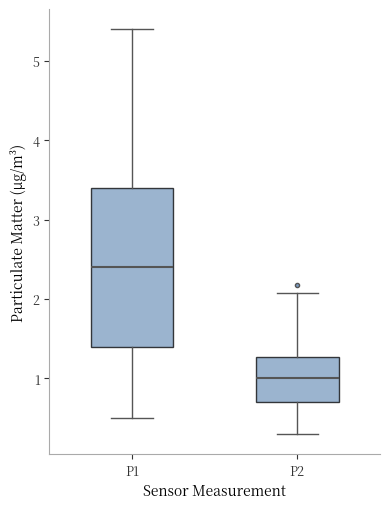

Reading left to right, transcribe this box plot: for each box, give where its median line is, the range the box spans, and where its two whiskers end, as read against the y-axis. The values are not printed on the chart, so give them approximately, as read against the axis.

P1: median 2.4, box 1.4 to 3.4, whiskers 0.5 to 5.4
P2: median 1.0, box 0.7 to 1.3, whiskers 0.3 to 2.1